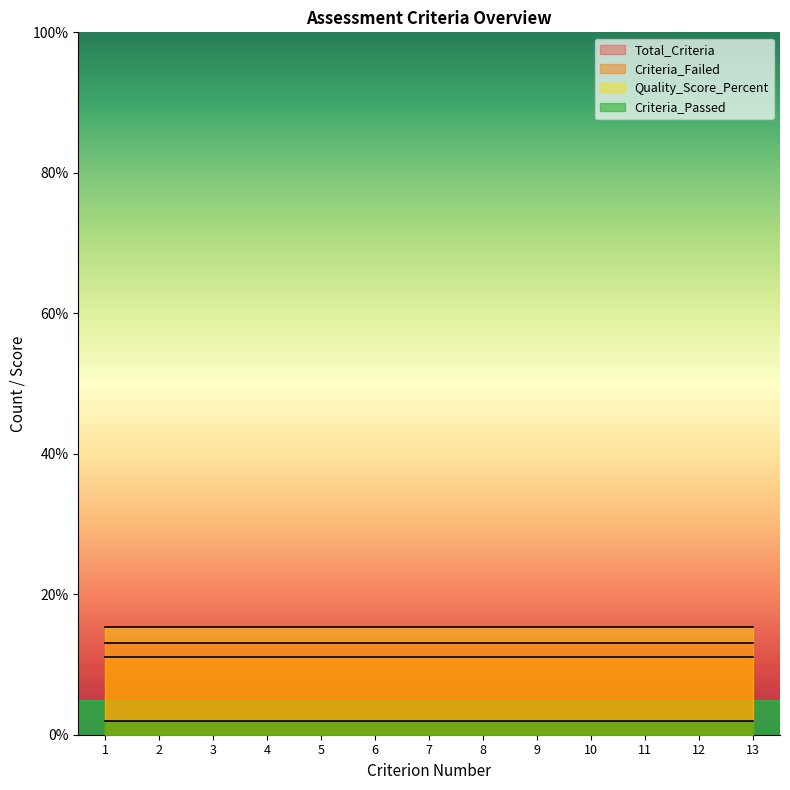

Reading left to right, extract all data points from this chart.

Criteria_Passed: 1=2.0	2=2.0	3=2.0	4=2.0	5=2.0	6=2.0	7=2.0	8=2.0	9=2.0	10=2.0	11=2.0	12=2.0	13=2.0
Criteria_Failed: 1=11.0	2=11.0	3=11.0	4=11.0	5=11.0	6=11.0	7=11.0	8=11.0	9=11.0	10=11.0	11=11.0	12=11.0	13=11.0
Quality_Score_Percent: 1=15.4	2=15.4	3=15.4	4=15.4	5=15.4	6=15.4	7=15.4	8=15.4	9=15.4	10=15.4	11=15.4	12=15.4	13=15.4
Total_Criteria: 1=13.0	2=13.0	3=13.0	4=13.0	5=13.0	6=13.0	7=13.0	8=13.0	9=13.0	10=13.0	11=13.0	12=13.0	13=13.0